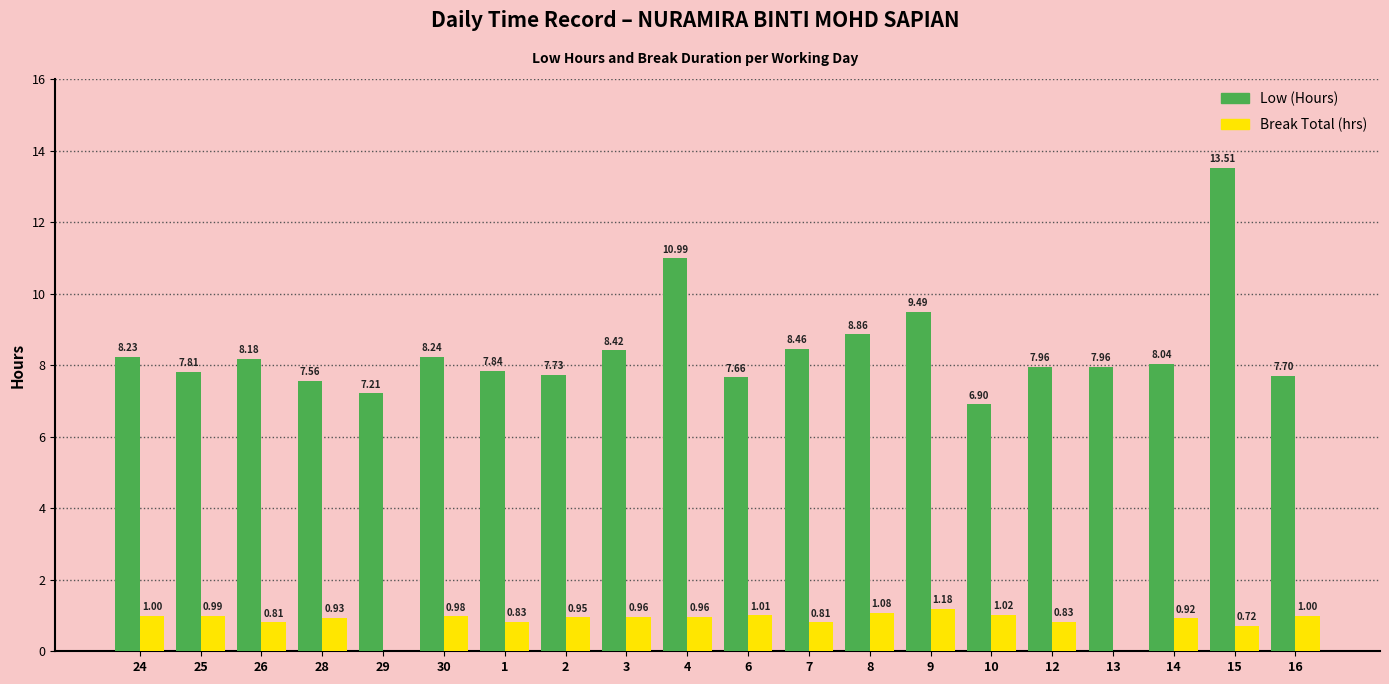

True or false: Break Total (hrs) has a value of 1.0 at 24.

True